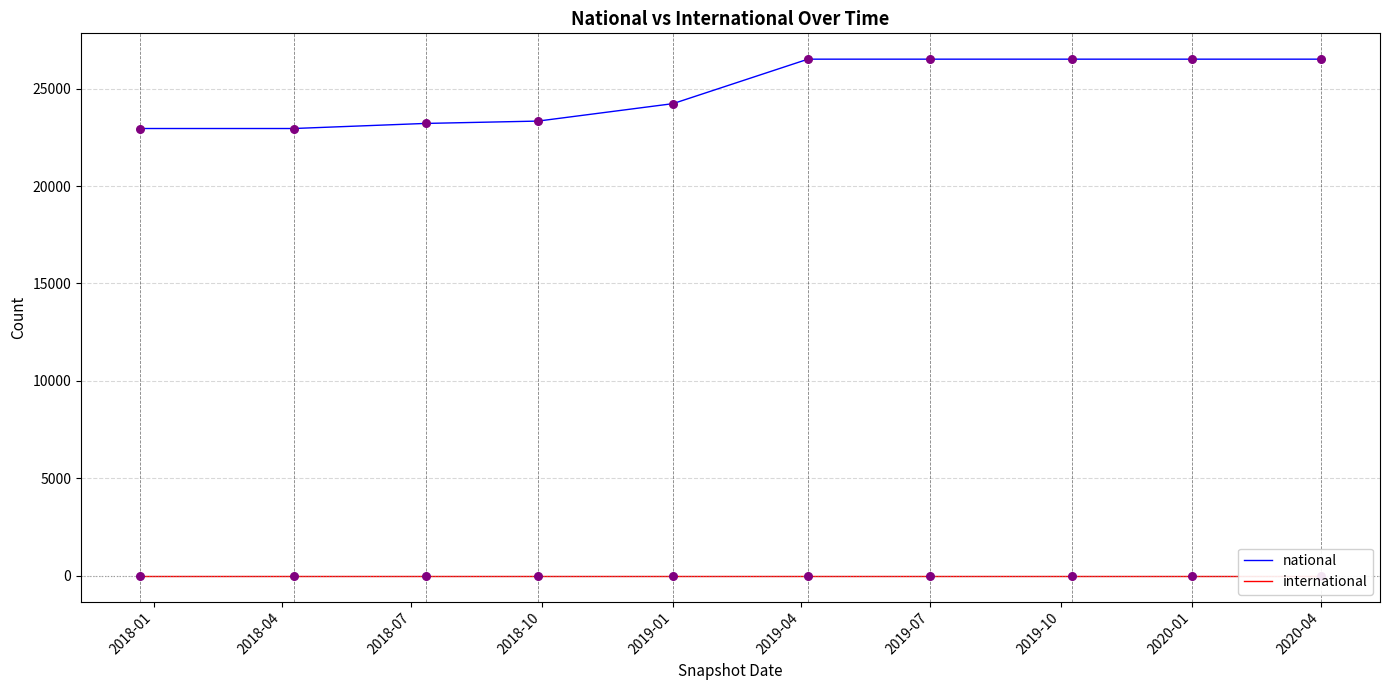

Which series has the largest total across all categories?

national